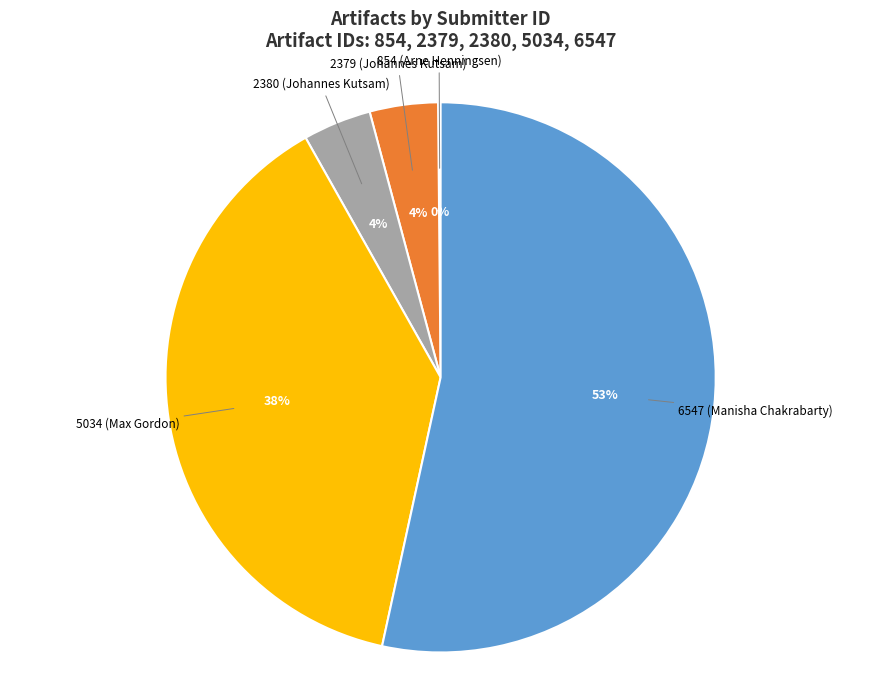

Combined, do 5034 (Max Gordon) and 2380 (Johannes Kutsam) account for over 50%?

No